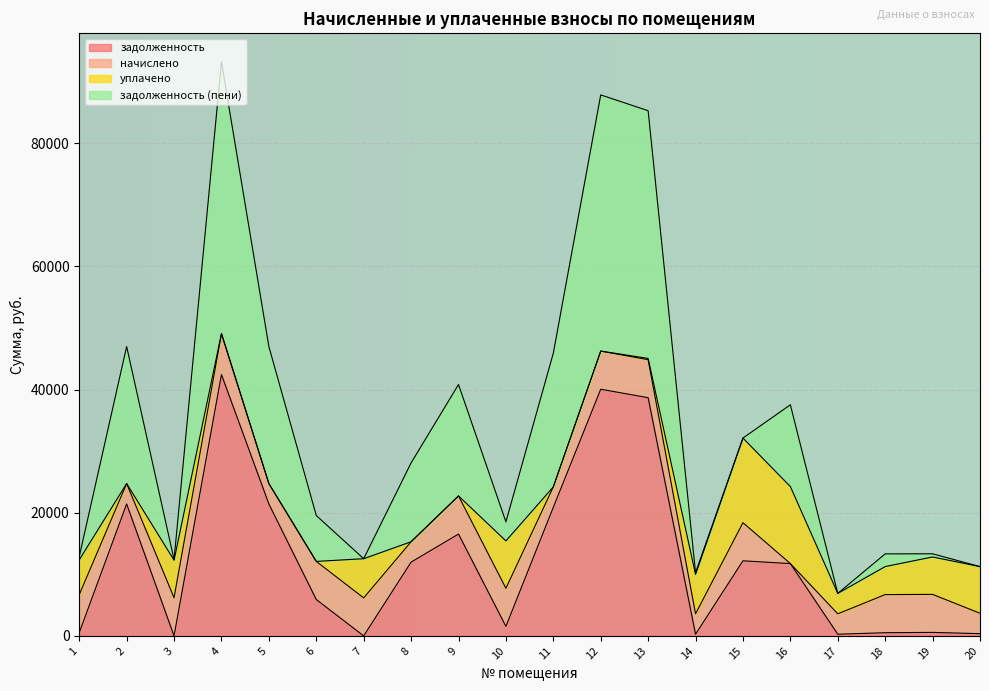

Between 1 and 4, which series saw the biggest shift?

задолженность (пени)